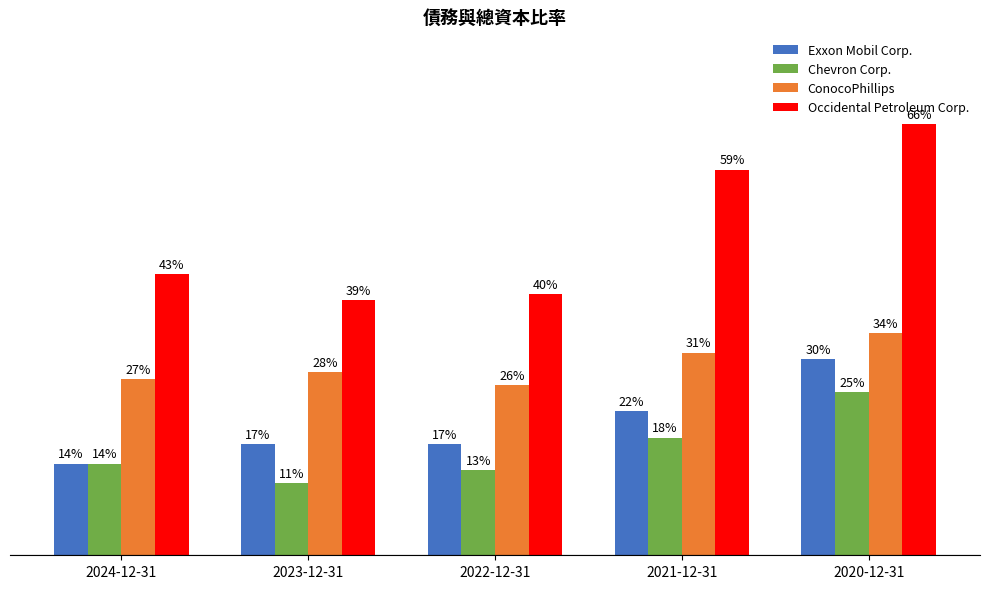

What is the value of the Occidental Petroleum Corp. bar at the 1st from the left?

0.4